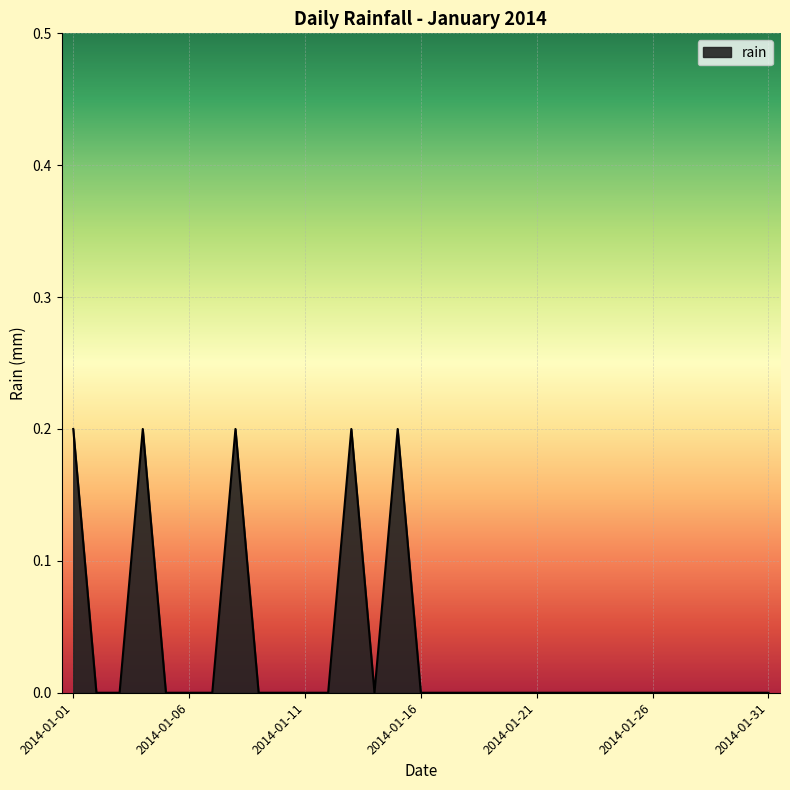

Reading left to right, transcribe all the data shown in this chart.

2014-01-01=0.2	2014-01-02=0.0	2014-01-03=0.0	2014-01-04=0.2	2014-01-05=0.0	2014-01-06=0.0	2014-01-07=0.0	2014-01-08=0.2	2014-01-09=0.0	2014-01-10=0.0	2014-01-11=0.0	2014-01-12=0.0	2014-01-13=0.2	2014-01-14=0.0	2014-01-15=0.2	2014-01-16=0.0	2014-01-17=0.0	2014-01-18=0.0	2014-01-19=0.0	2014-01-20=0.0	2014-01-21=0.0	2014-01-22=0.0	2014-01-23=0.0	2014-01-24=0.0	2014-01-25=0.0	2014-01-26=0.0	2014-01-27=0.0	2014-01-28=0.0	2014-01-29=0.0	2014-01-30=0.0	2014-01-31=0.0